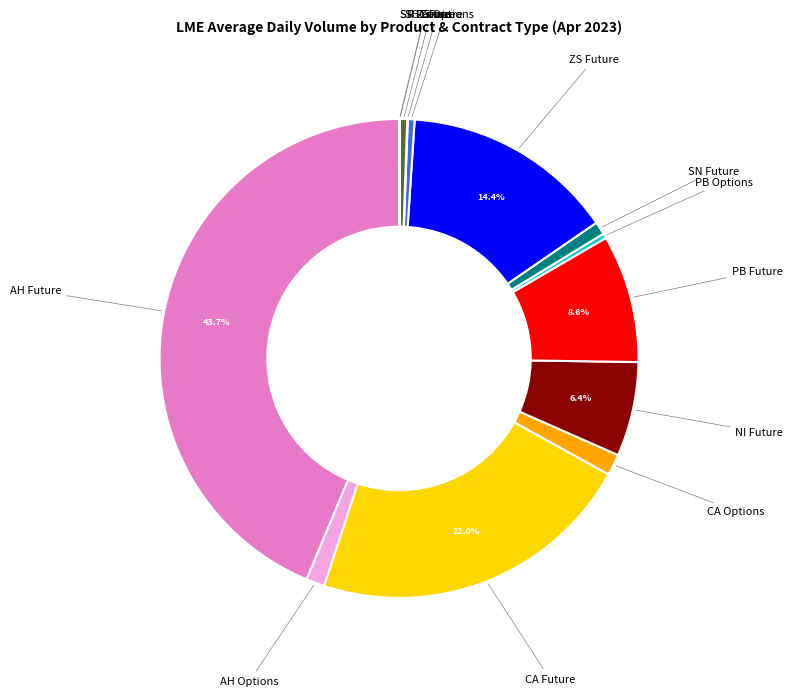

Does any single category account for the majority?

No